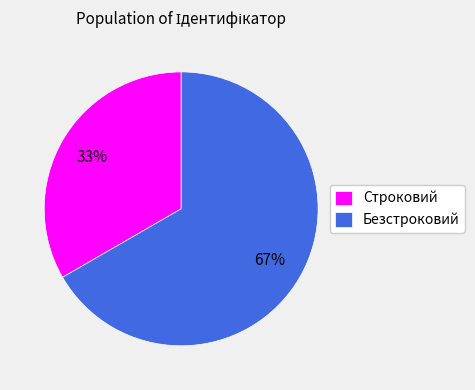

Is it true that Безстроковий is 67% of the pie?

True